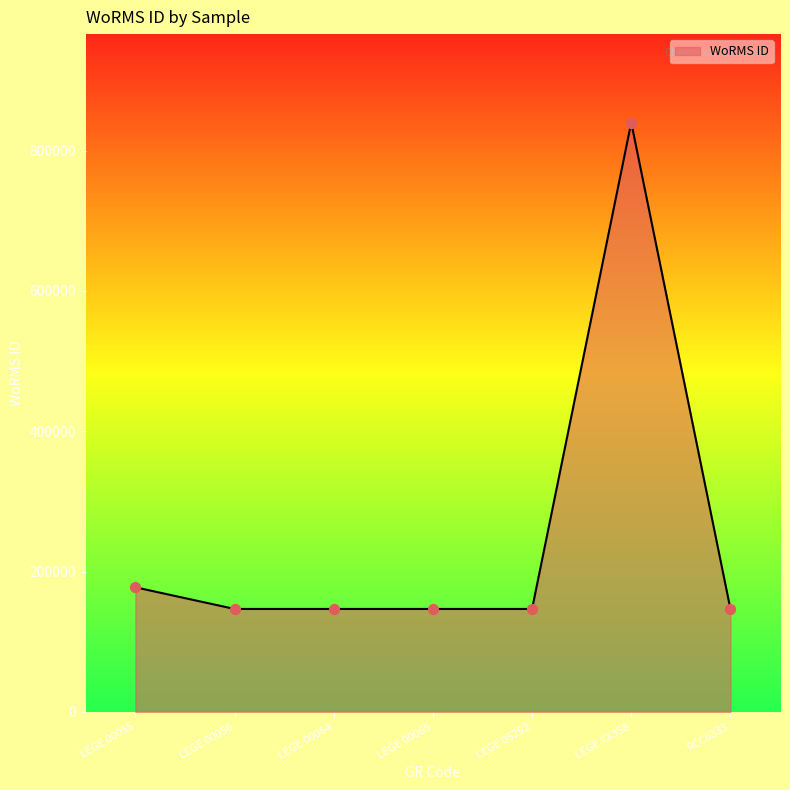

What is the ratio of the value at LEGE 00056 to the value at LEGE 00055?

0.8